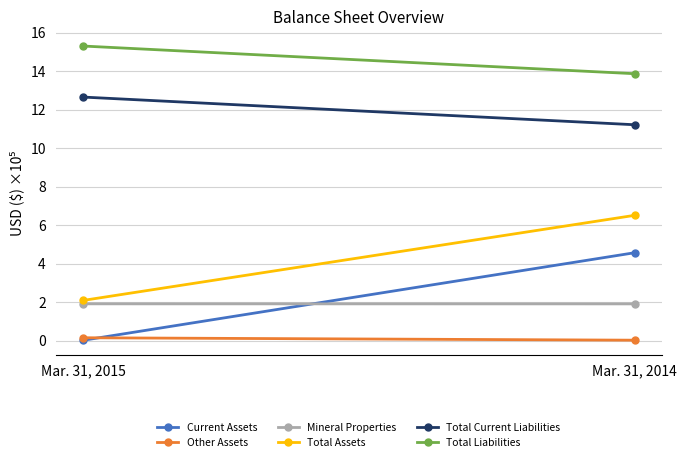

Which series has the largest range (max minus min)?

Current Assets